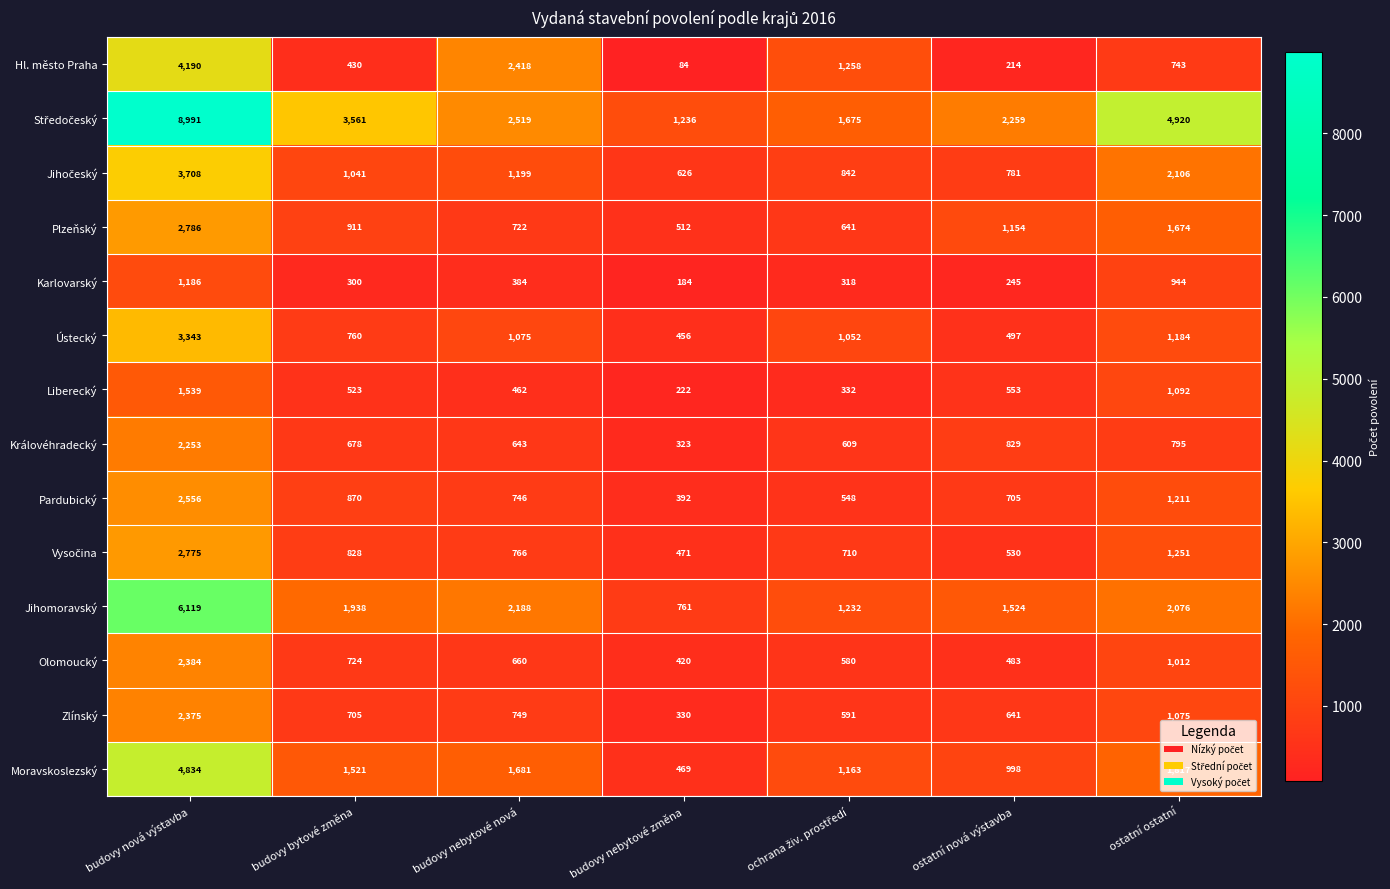

The Moravskoslezský series shows 469 at budovy nebytové změna. True or false?

True